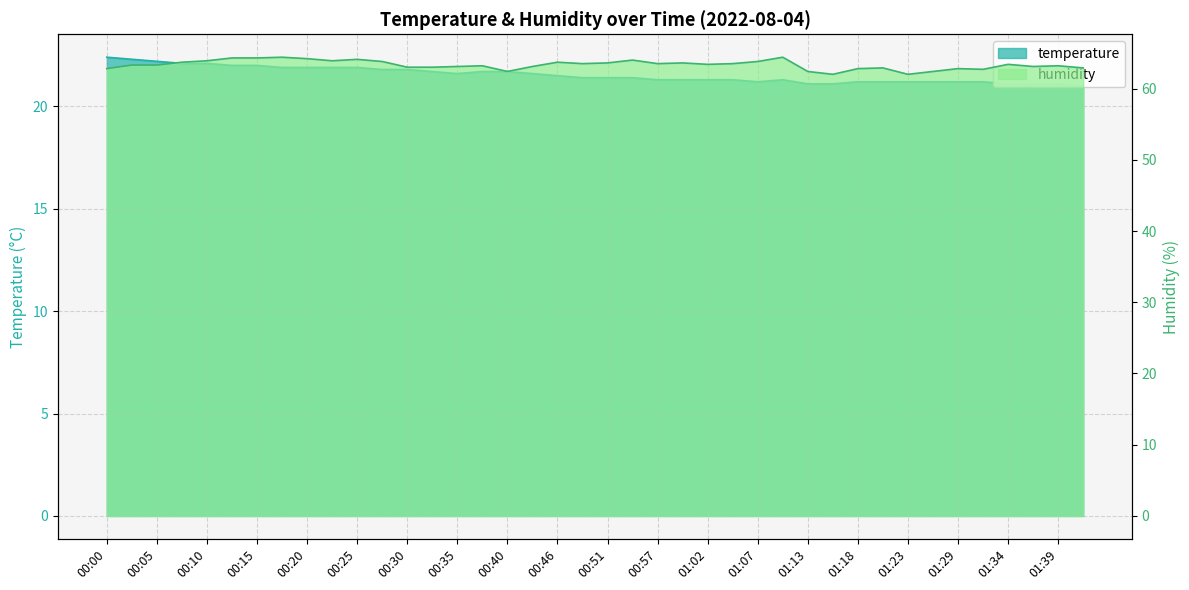

What is the label of the 11th point from the left?

00:25